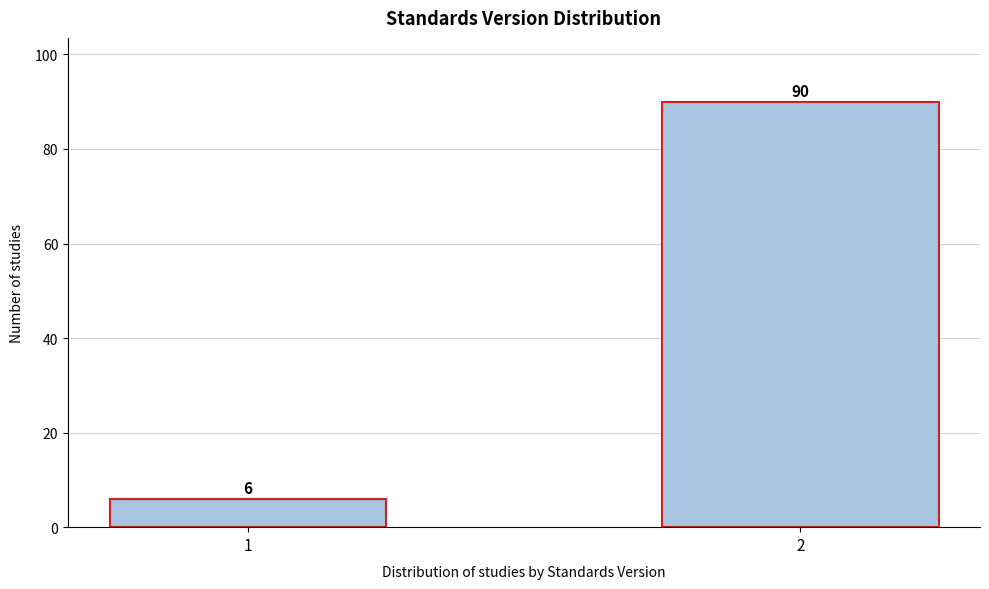

Reading left to right, extract all data points from this chart.

1=6	2=90